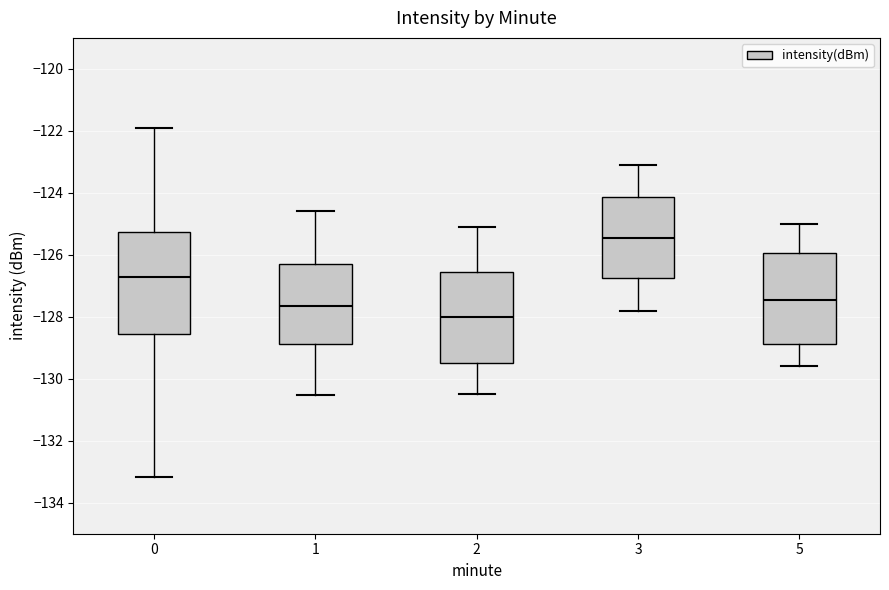

Which box has the lowest median line?

2